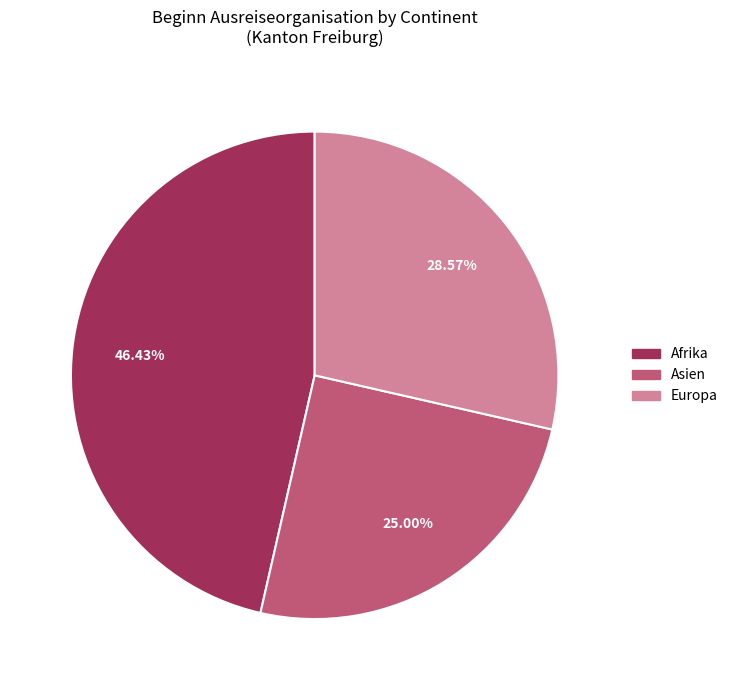

Does any single category account for the majority?

No